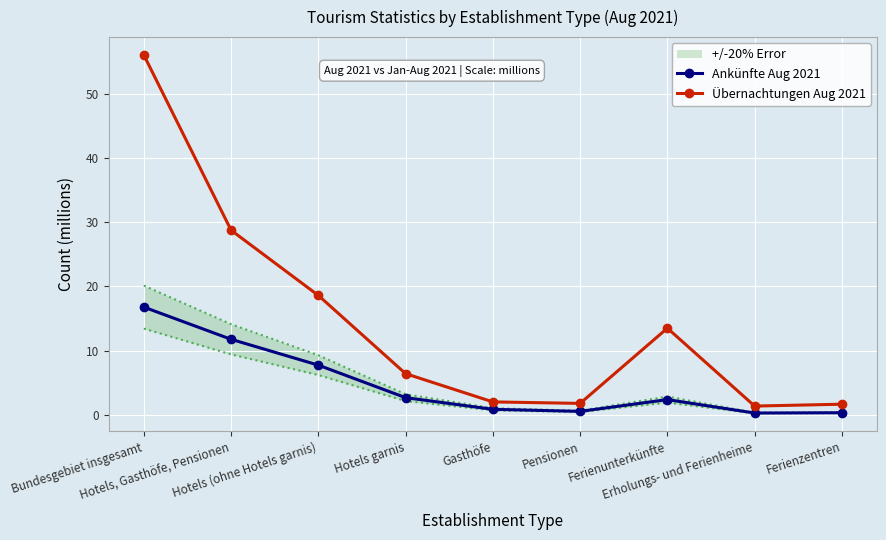

Reading left to right, extract all data points from this chart.

Ankünfte Aug 2021: Bundesgebiet insgesamt=16.8	Hotels, Gasthöfe, Pensionen=11.8	Hotels (ohne Hotels garnis)=7.7	Hotels garnis=2.7	Gasthöfe=0.8	Pensionen=0.5	Ferienunterkünfte=2.4	Erholungs- und Ferienheime=0.3	Ferienzentren=0.3
Übernachtungen Aug 2021: Bundesgebiet insgesamt=56.1	Hotels, Gasthöfe, Pensionen=28.8	Hotels (ohne Hotels garnis)=18.6	Hotels garnis=6.4	Gasthöfe=2.0	Pensionen=1.8	Ferienunterkünfte=13.5	Erholungs- und Ferienheime=1.4	Ferienzentren=1.6